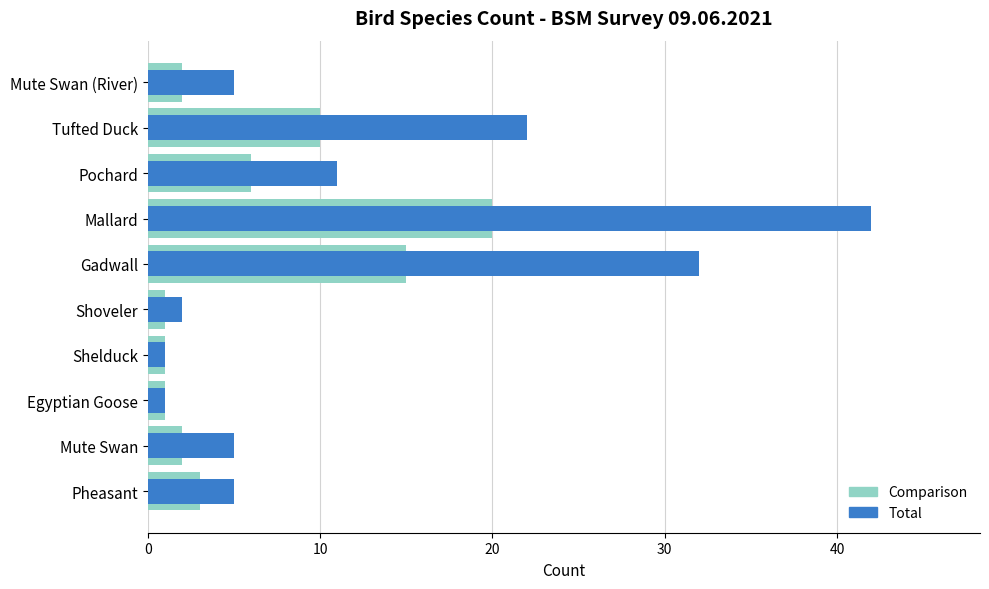

Rank the series by their average value, from lowest to highest.

Comparison, Total